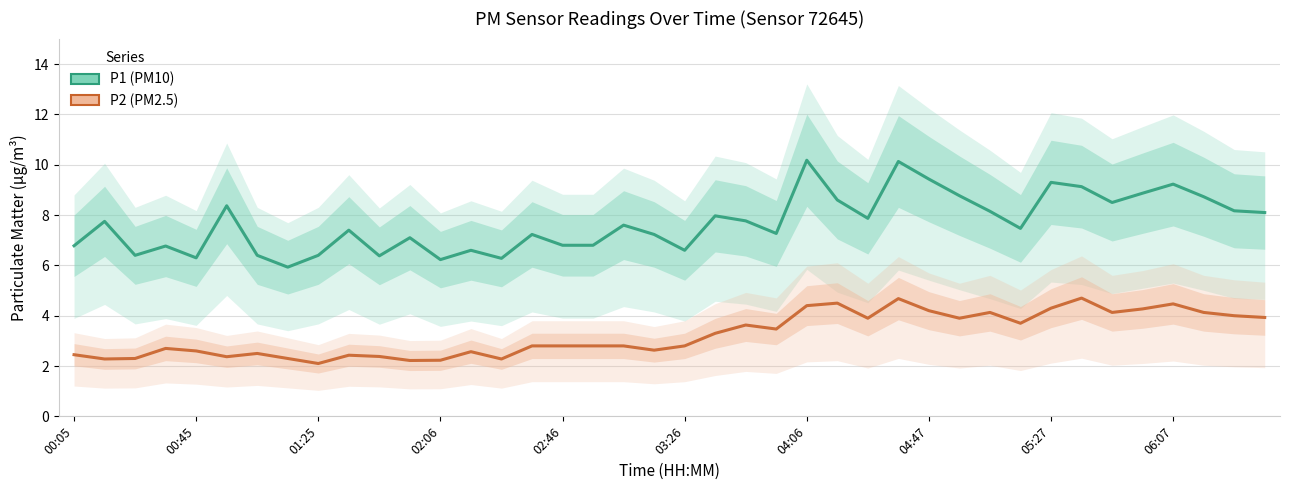

What are all the series names shown in the legend?

P1 (PM10), P2 (PM2.5)